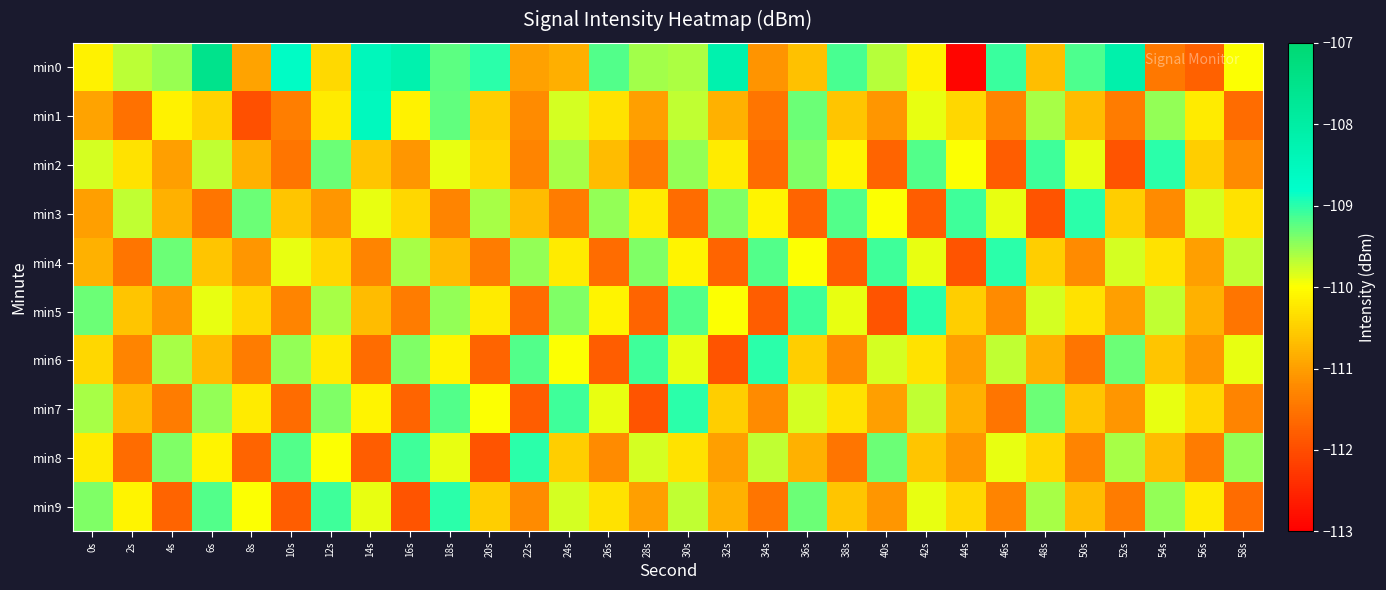

Which category has the lowest value across all series?

44s